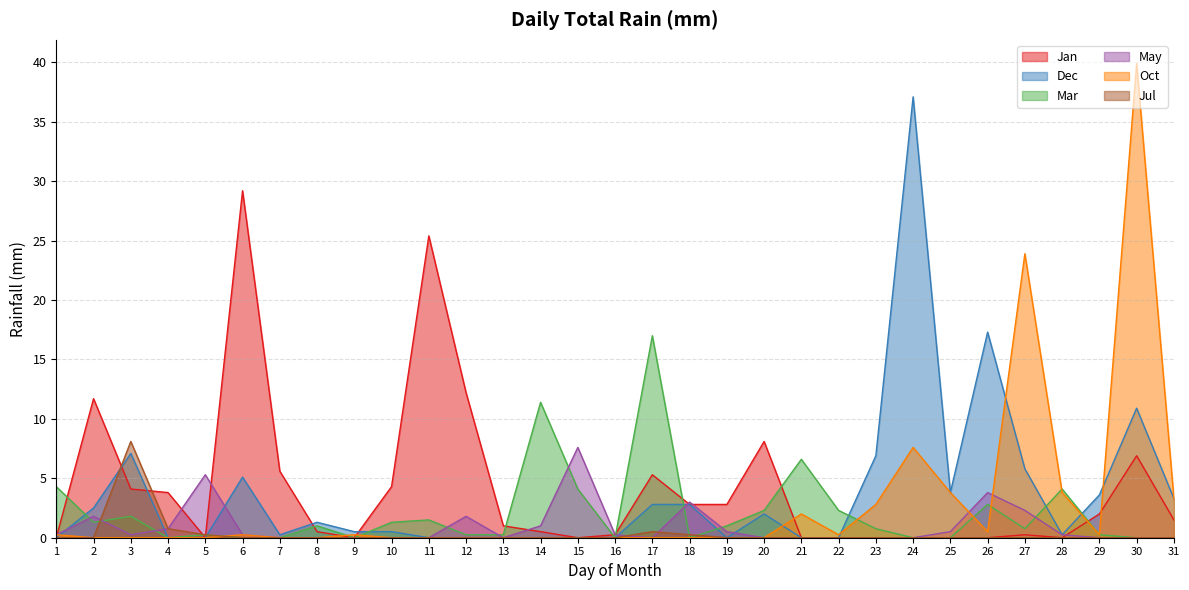

At which category is the sum across all series the highest?

30